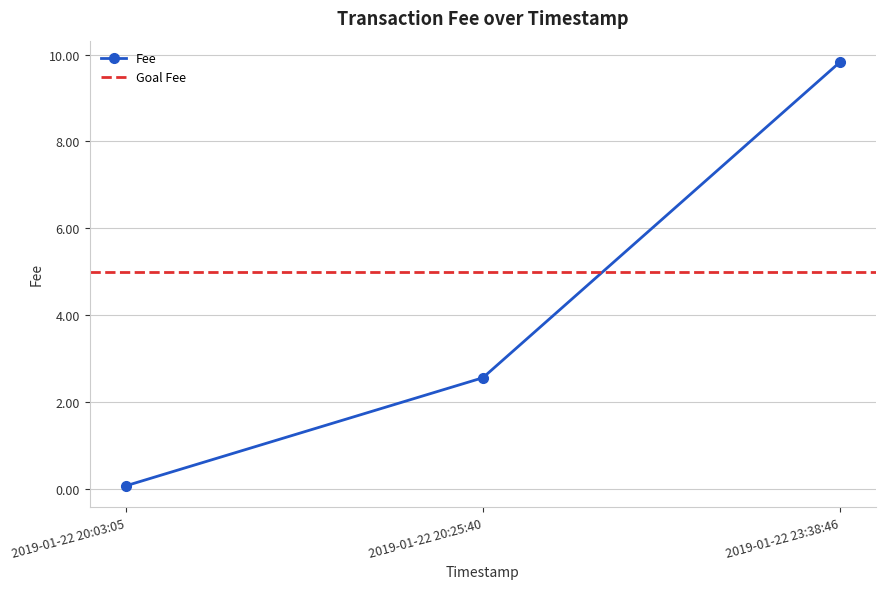

What is the sum of the values at 2019-01-22 20:03:05 and 2019-01-22 20:25:40?

2.6